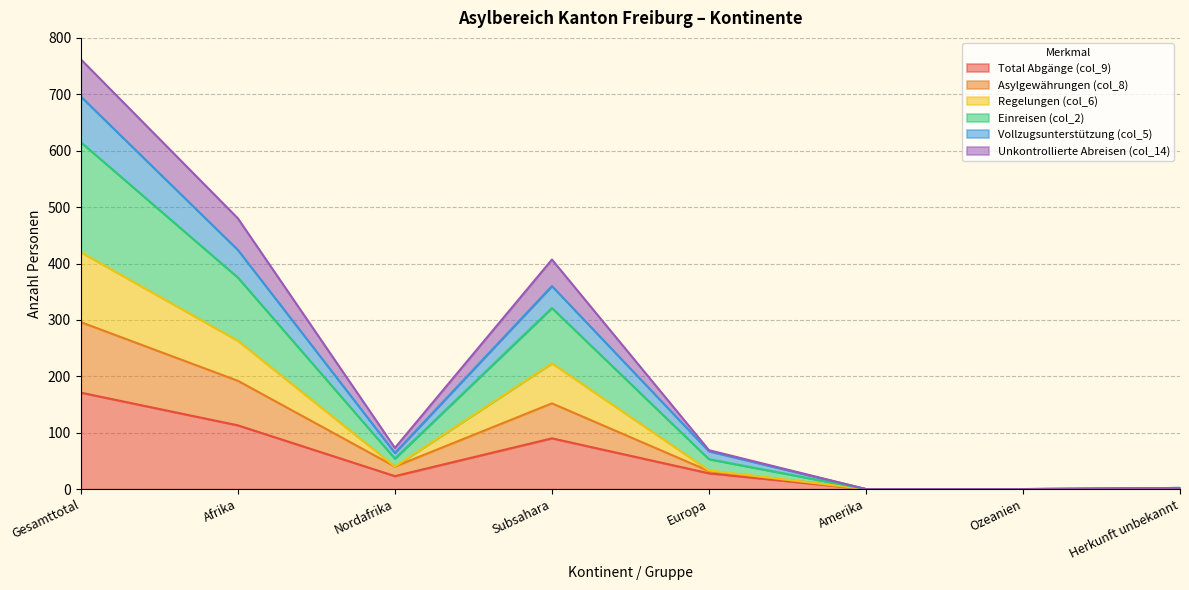

What is the label of the 8th point from the left?

Herkunft unbekannt